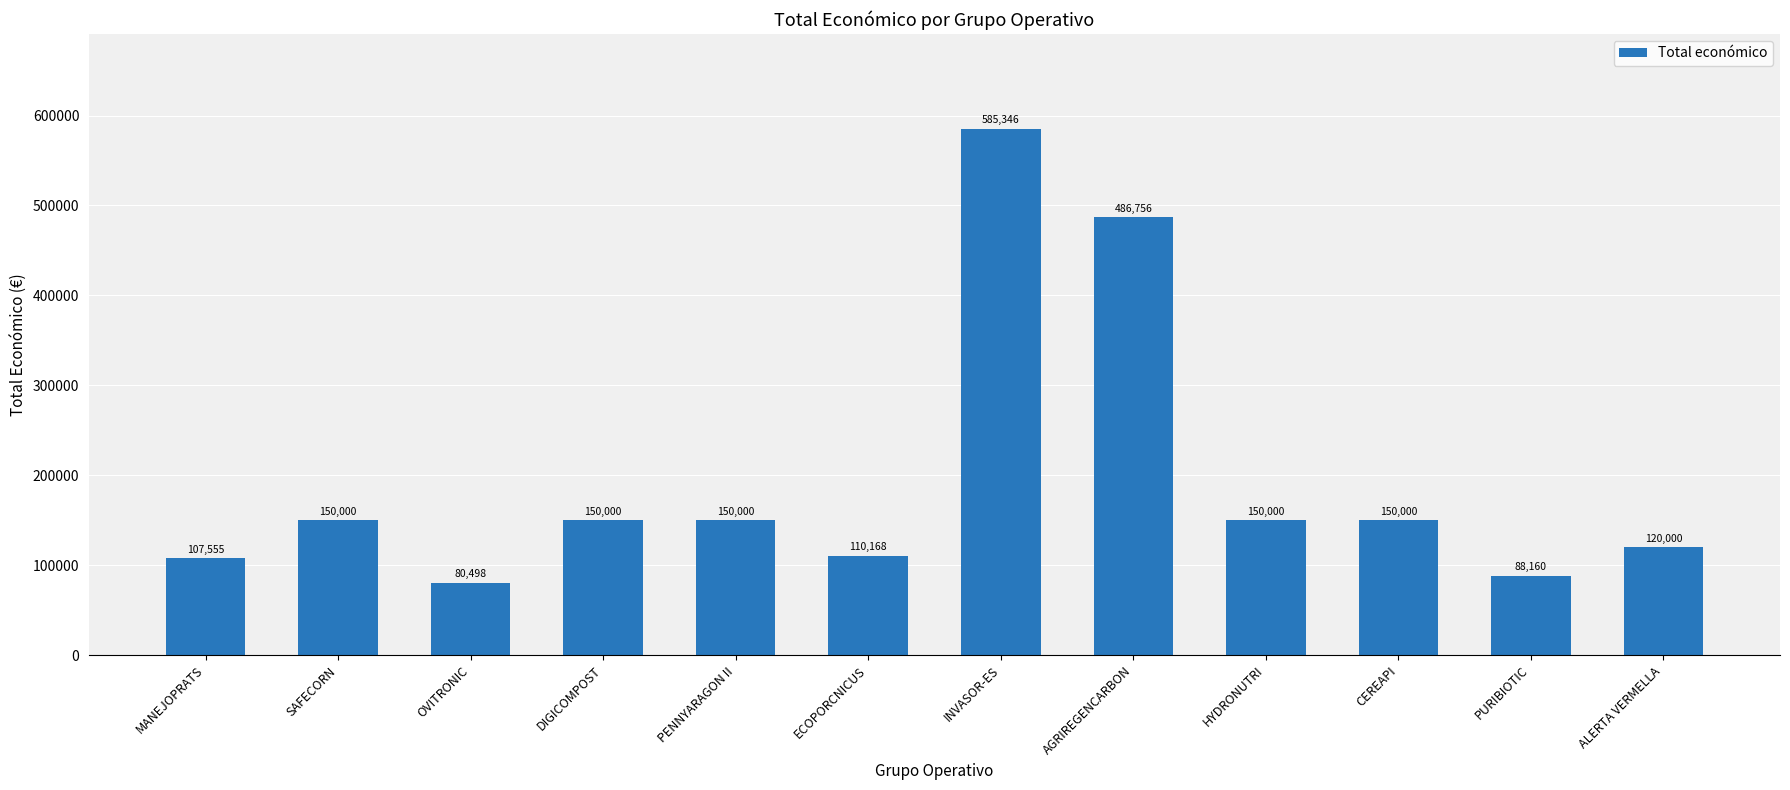

The chart shows a value of 88160 at PURIBIOTIC. True or false?

True